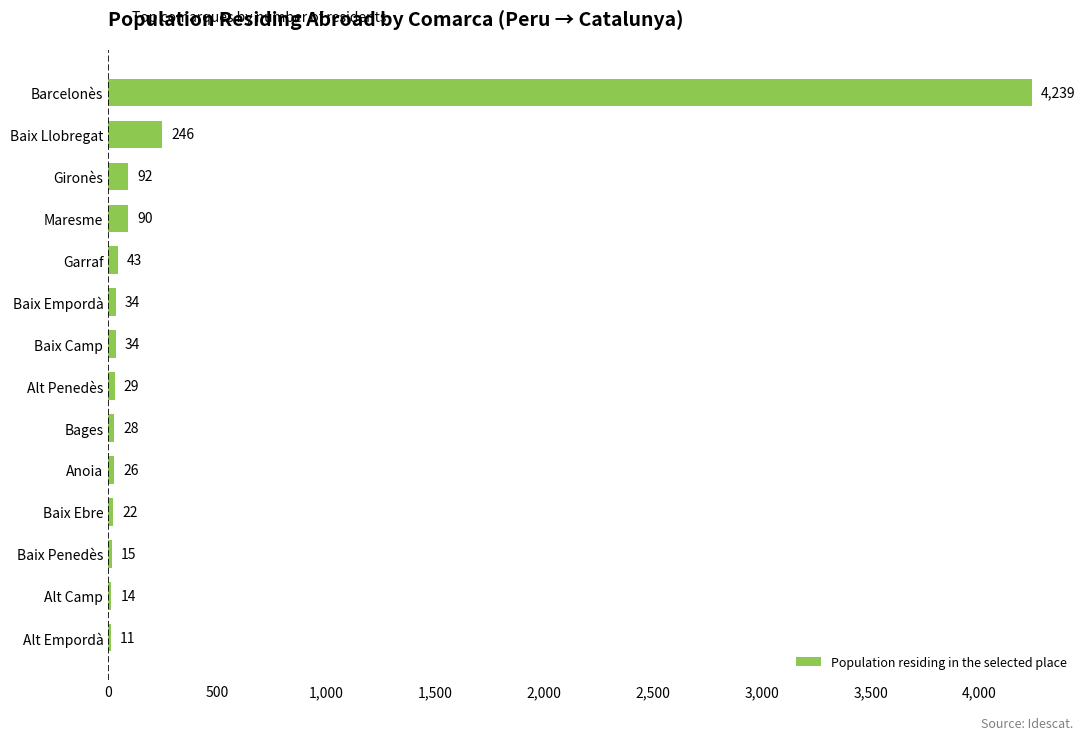

At which label is the value closest to 2125?

Baix Llobregat